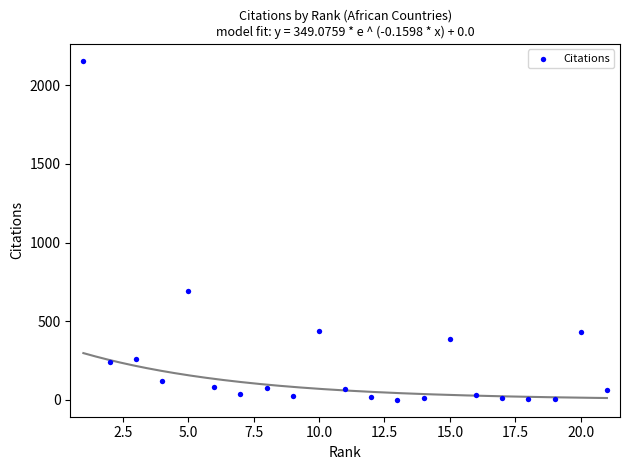

What Y value in the scatter plot is closest to 1077?

694